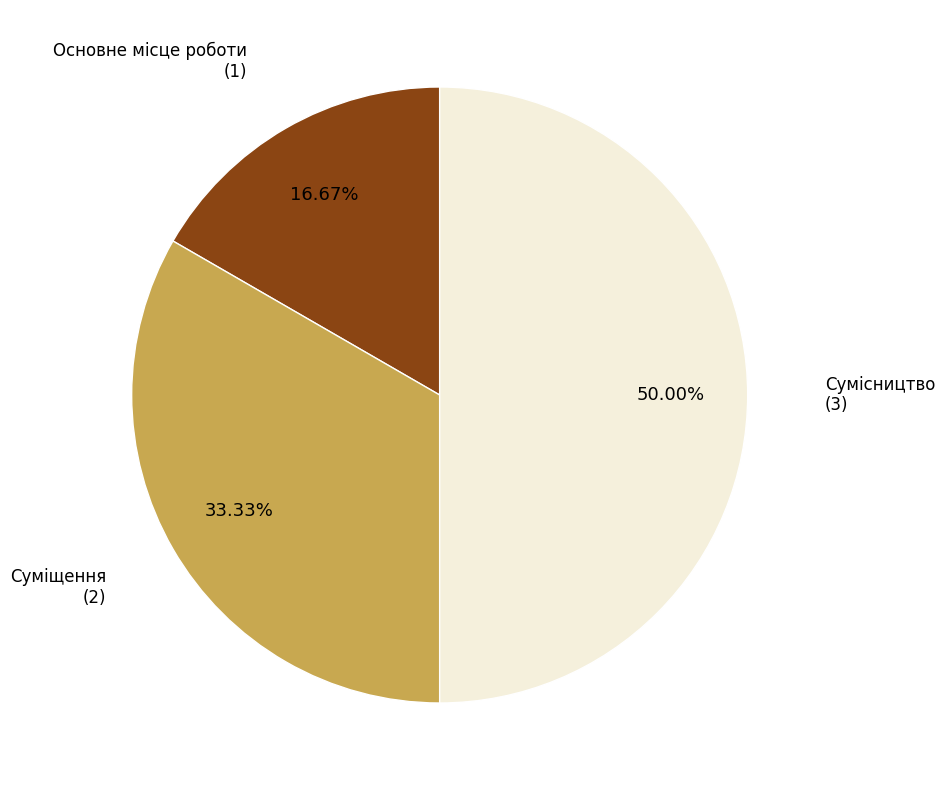

Count the number of slices in the pie.

3